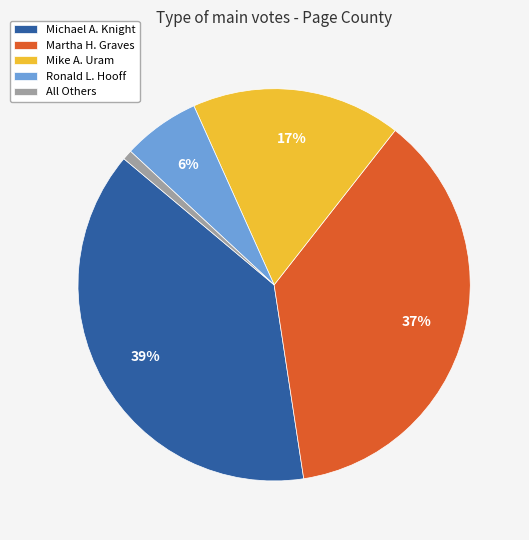

To the nearest percent, what percentage of the pie is Martha H. Graves?

37%